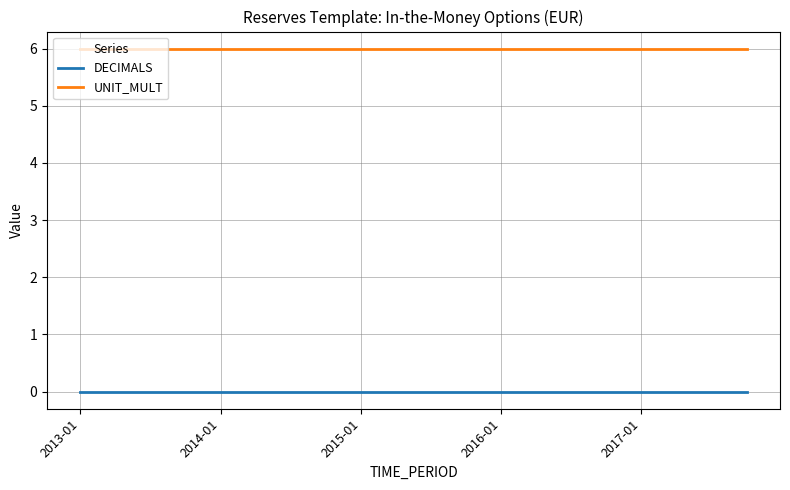

List the series in order of their peak value, highest first.

UNIT_MULT, DECIMALS